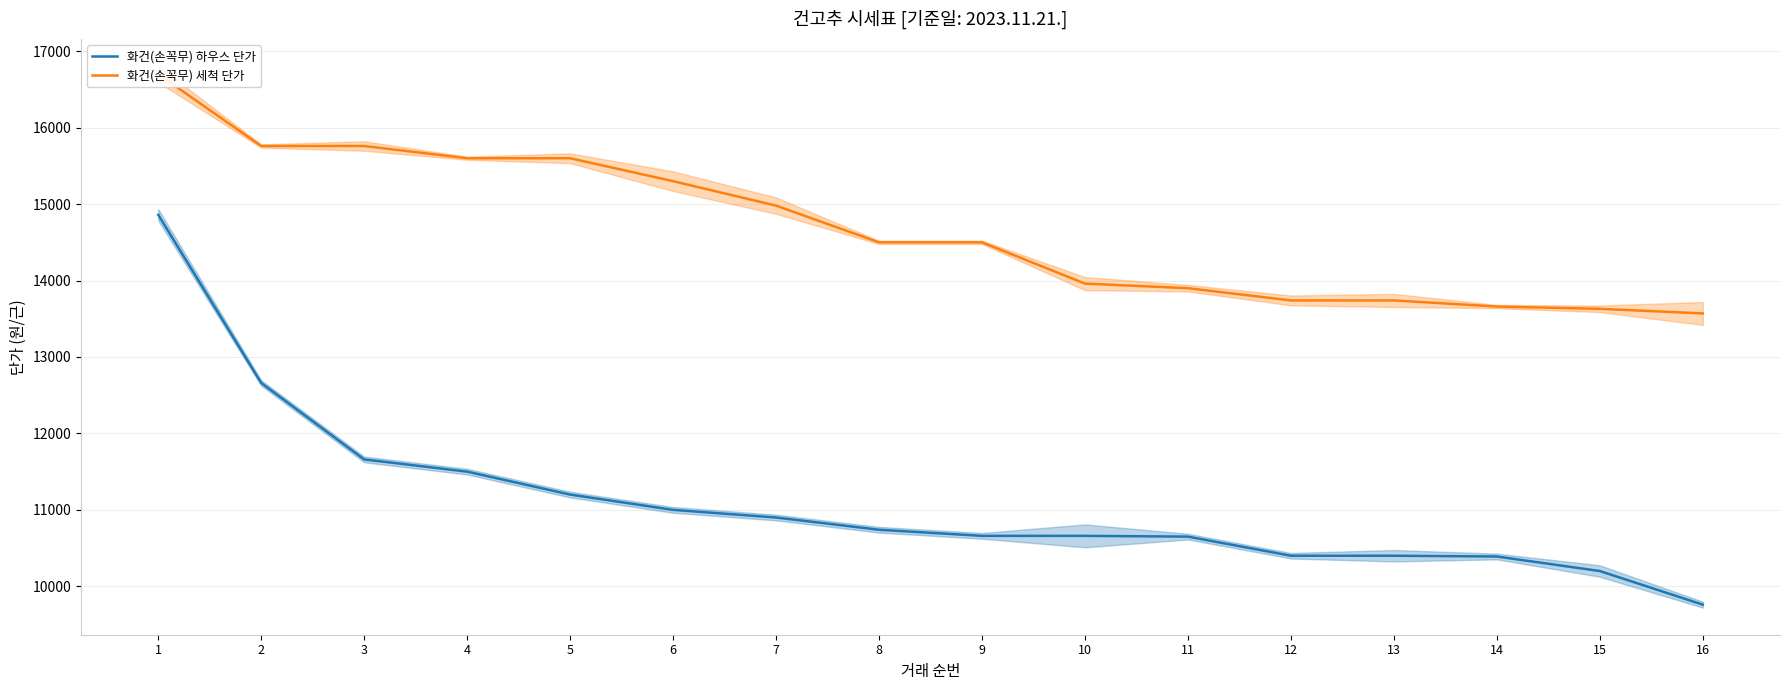

Reading right to left, extract all data points from this chart.

화건(손꼭무) 하우스 단가: 16=9760	15=10200	14=10390	13=10400	12=10400	11=10650	10=10660	9=10660	8=10740	7=10900	6=11000	5=11200	4=11500	3=11660	2=12660	1=14860
화건(손꼭무) 세척 단가: 16=13570	15=13630	14=13660	13=13740	12=13740	11=13900	10=13960	9=14500	8=14500	7=14980	6=15300	5=15600	4=15600	3=15760	2=15760	1=16700